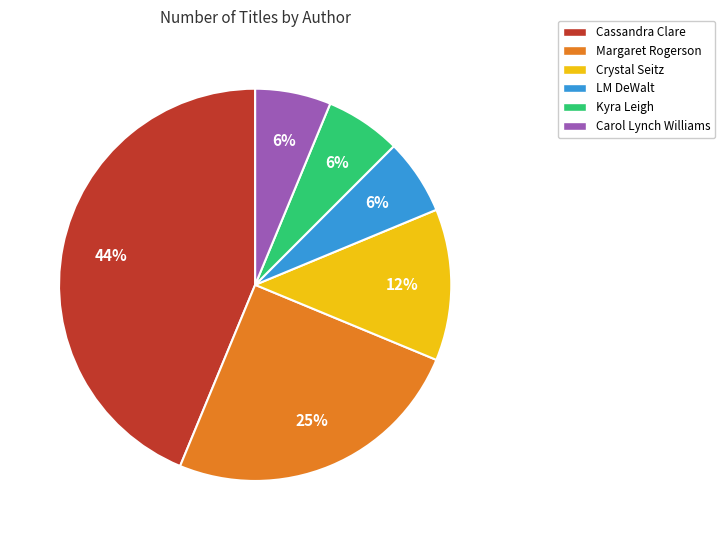

Count the number of slices in the pie.

6